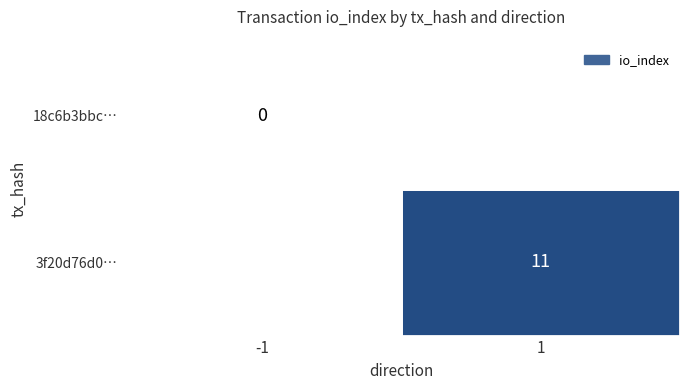

Is it true that 3f20d76d0… equals 19 at 1?

False